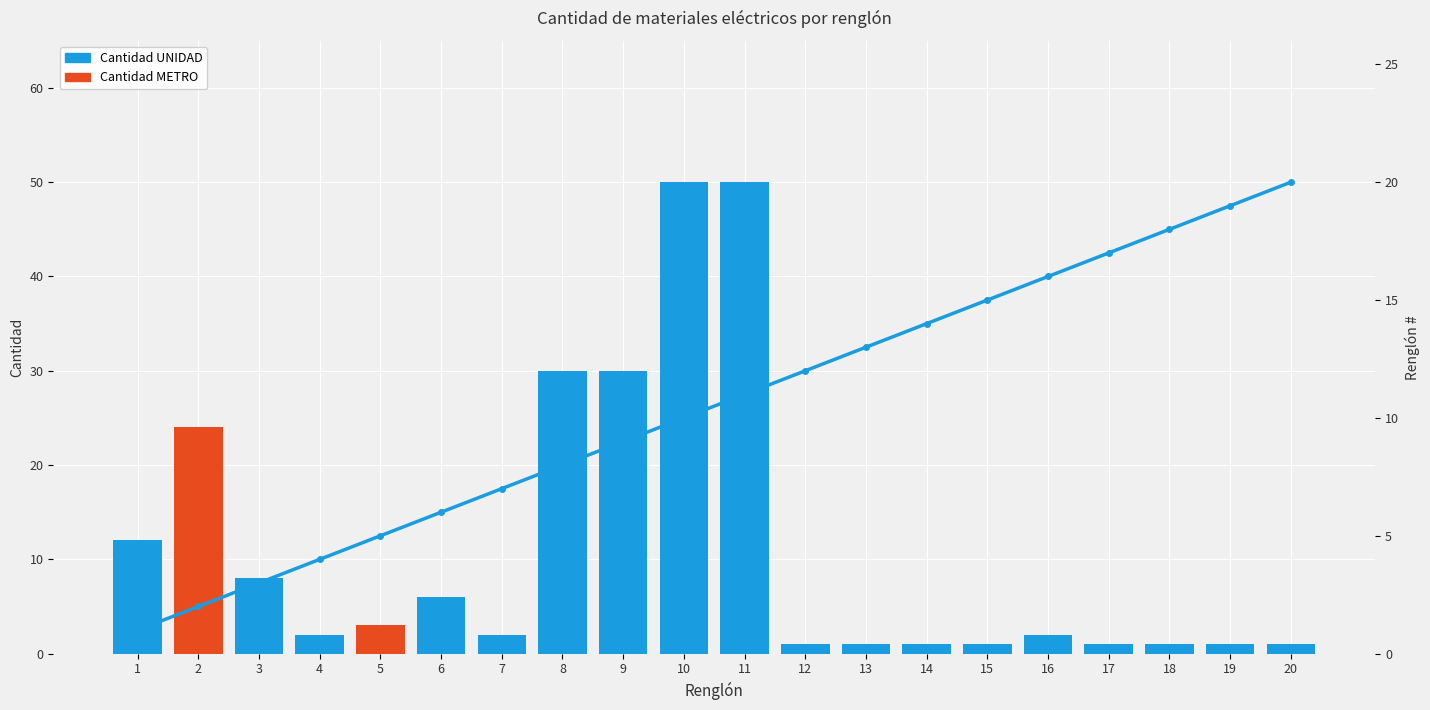

What is the value of the Cantidad METRO bar at the 2nd from the left?

24